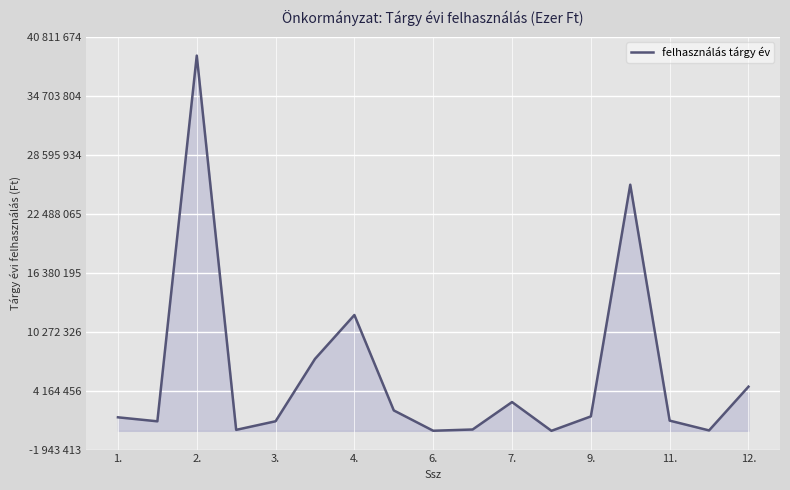

What is the greatest value displayed?

38868261